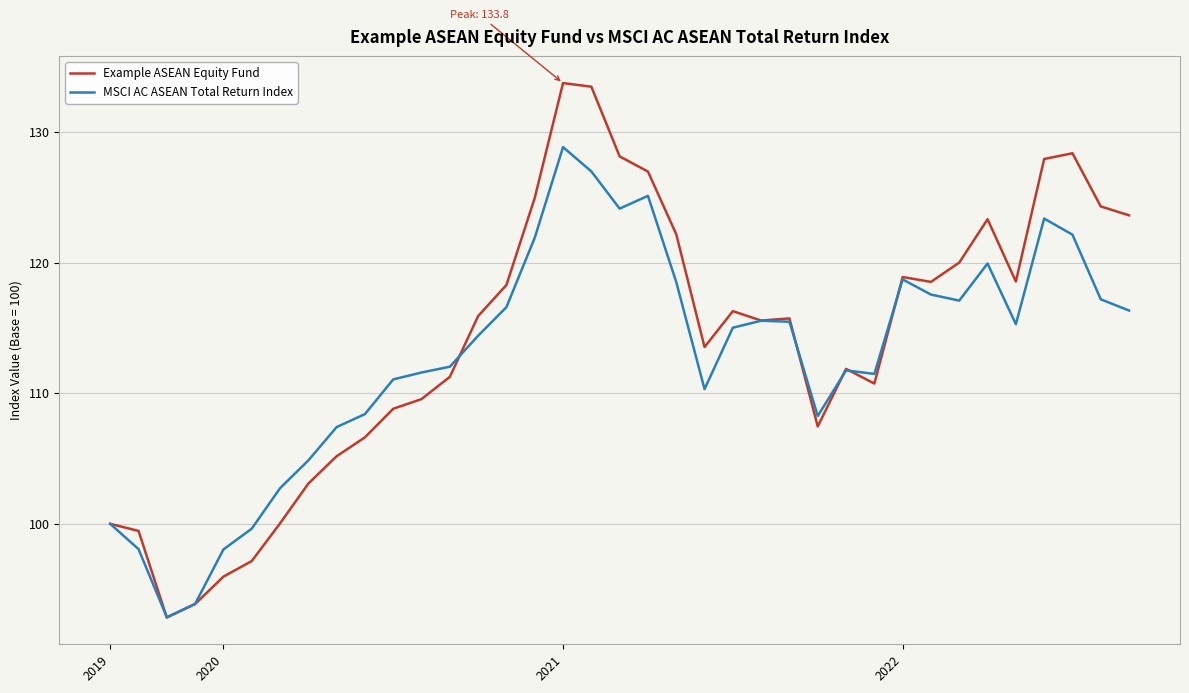

What is the smallest value displayed?

92.8